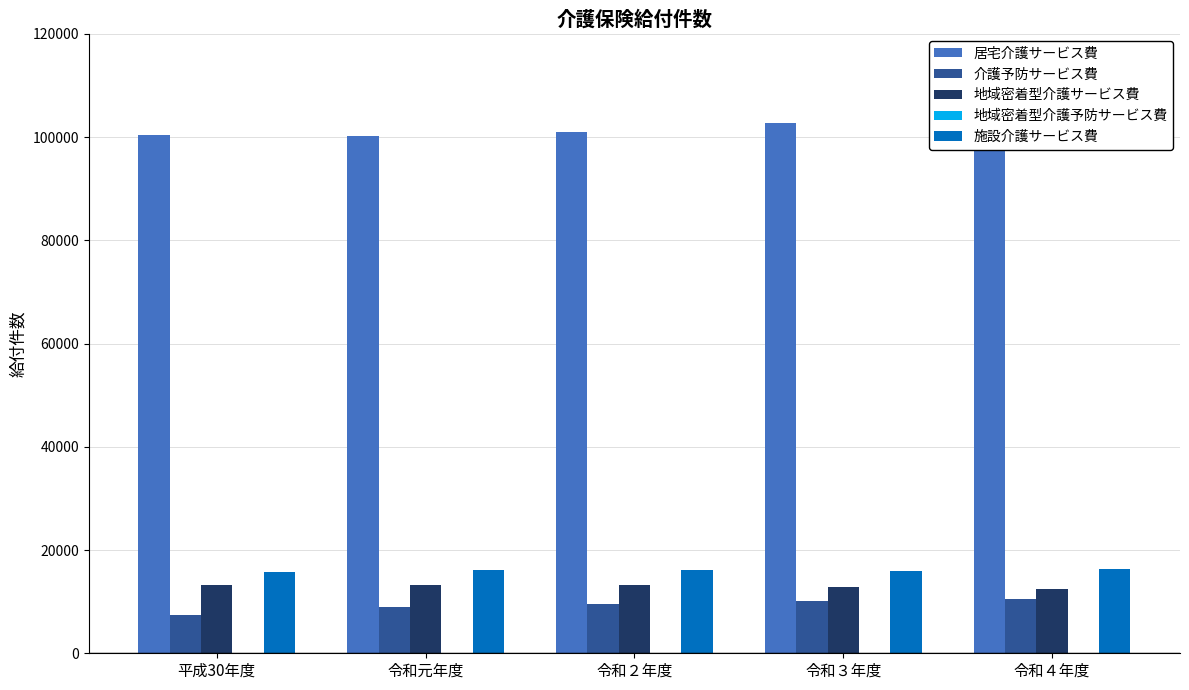

Which series has the largest range (max minus min)?

居宅介護サービス費